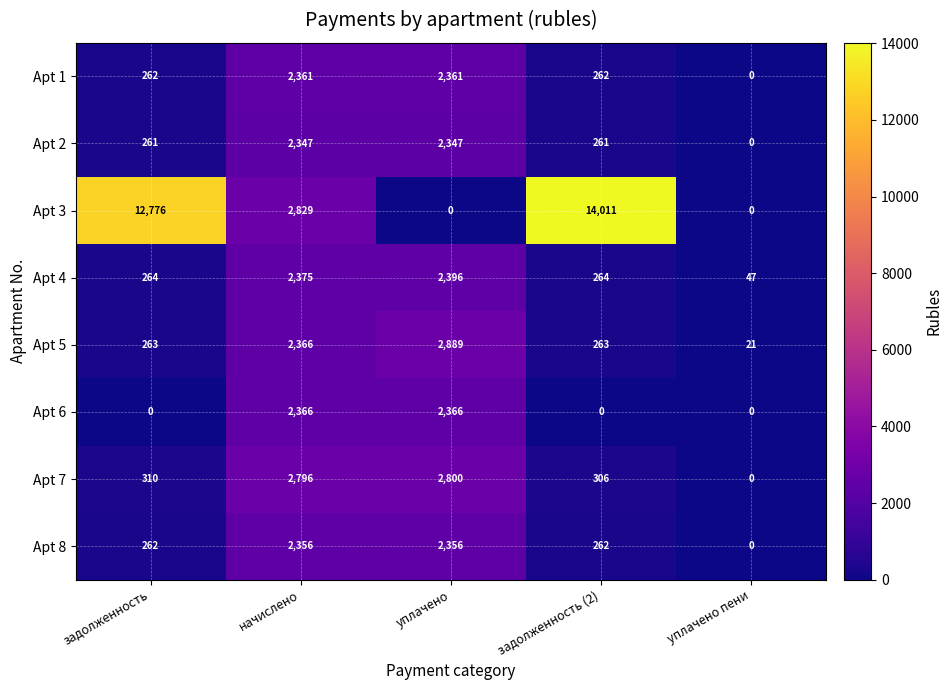

What is the greatest value displayed?

14011